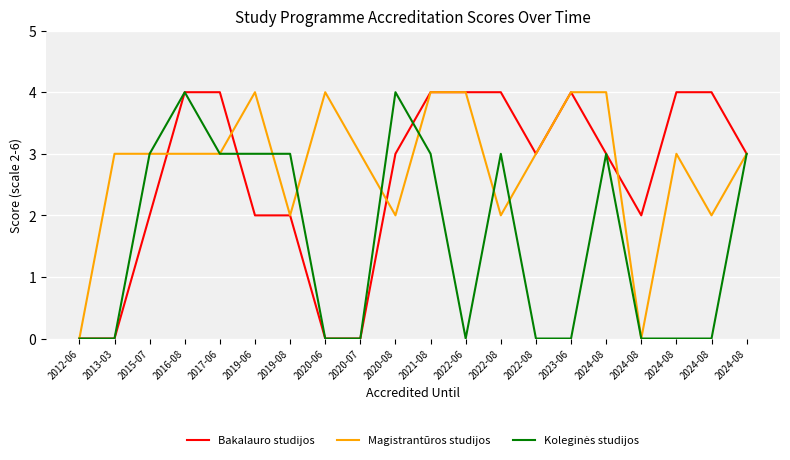

Does the chart display data point markers on the line(s)?

No